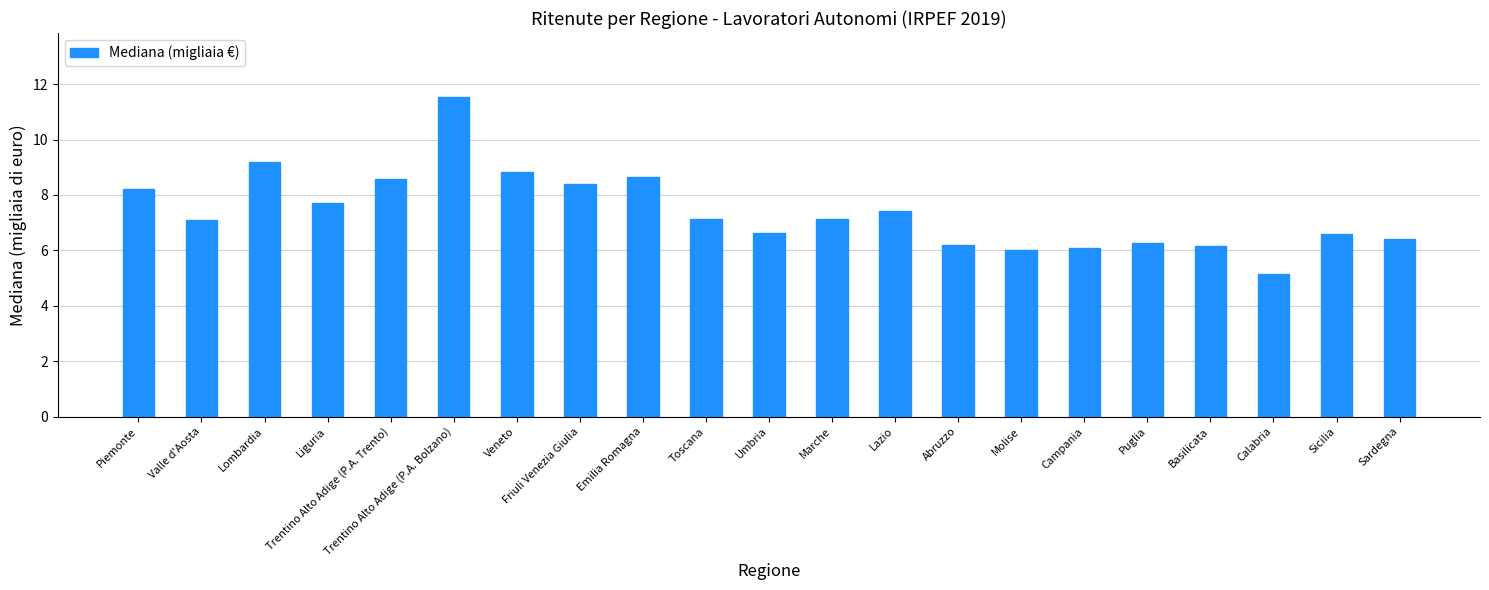

Where does the data first go above 7?

Piemonte